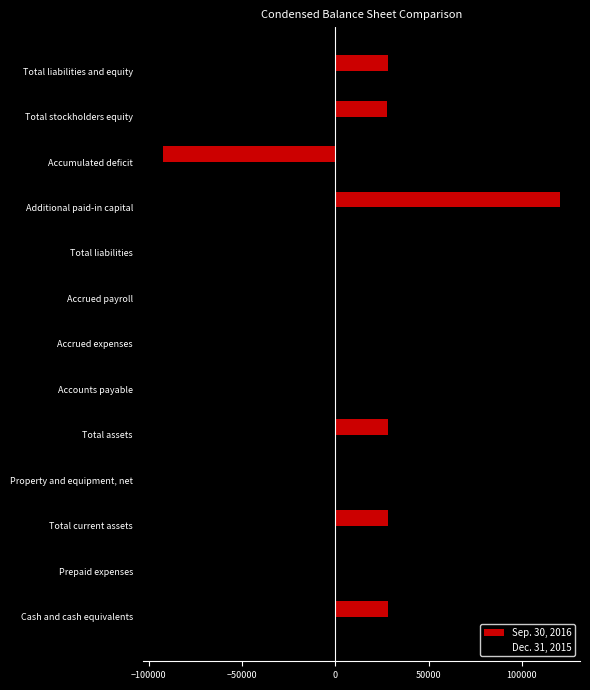

Which series has the largest total across all categories?

Sep. 30, 2016